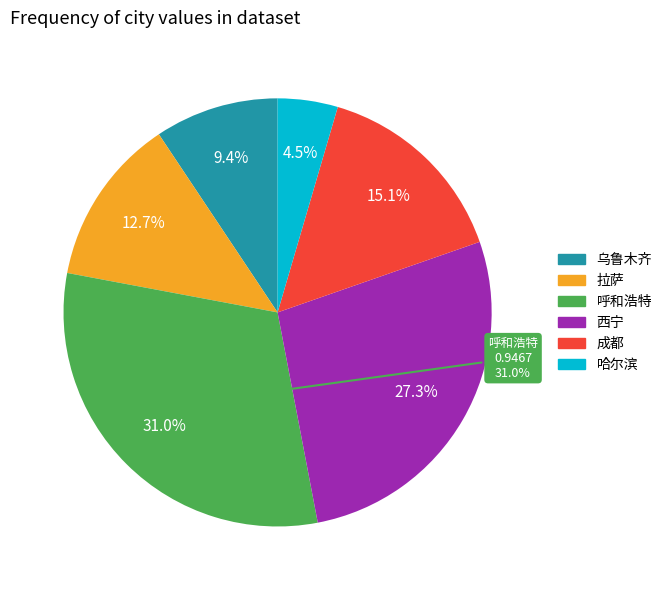

Is there a majority slice in this chart?

No